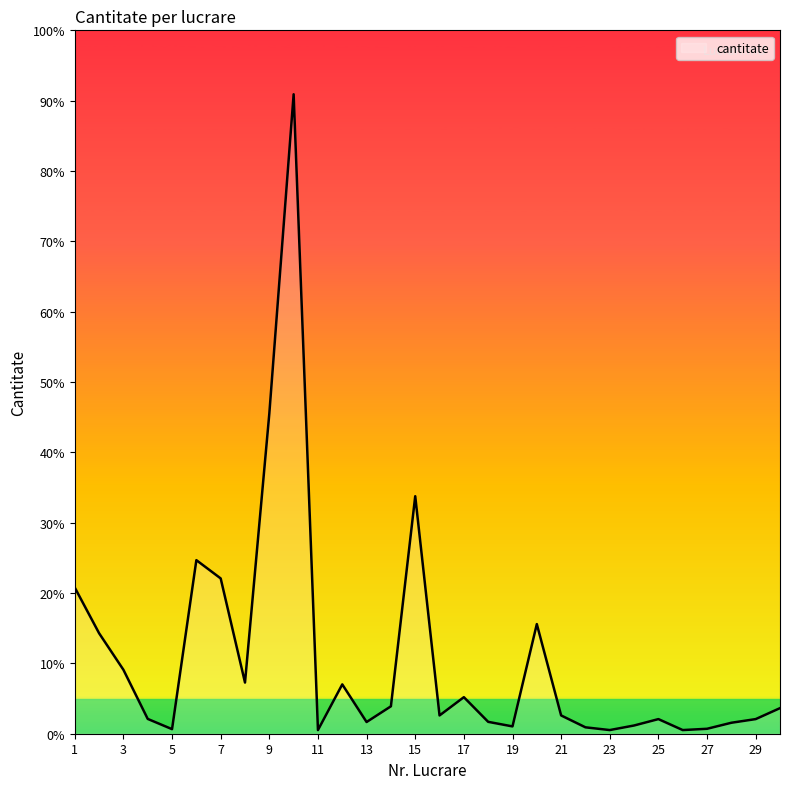

At which category does the data reach its first local peak?

6